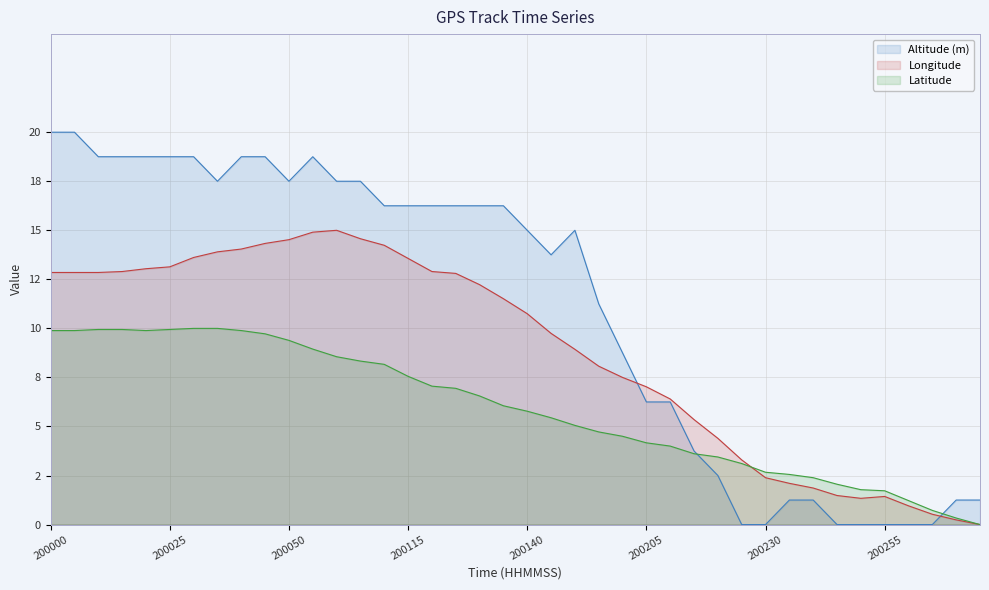

Where do Latitude and Longitude first cross each other?

200225 and 200230